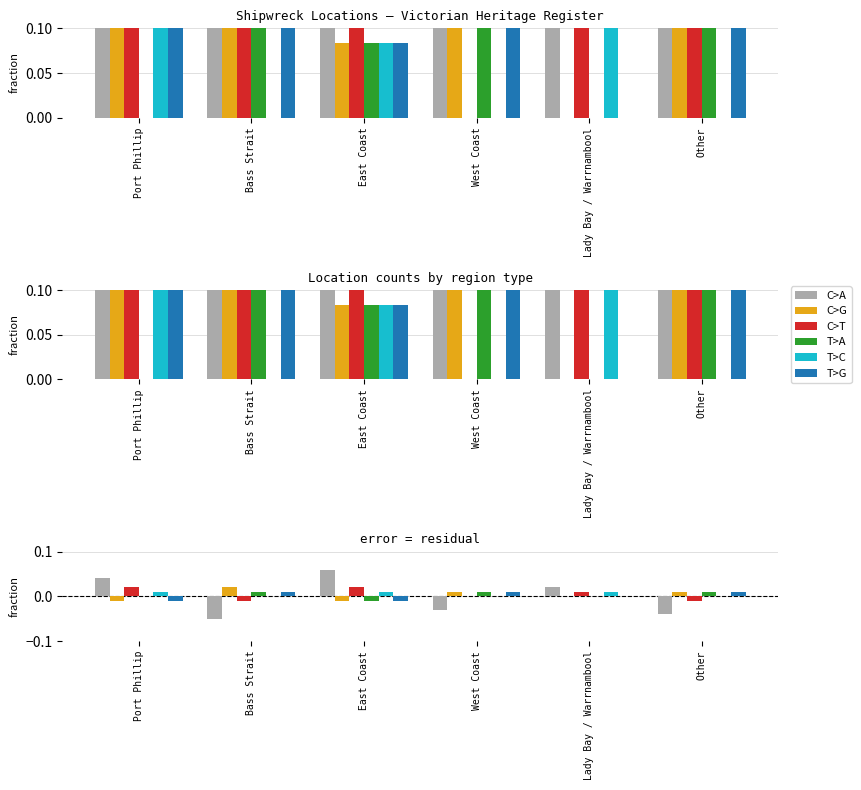

Is the value of C>A at Bass Strait greater than the value of C>G at Bass Strait?

No